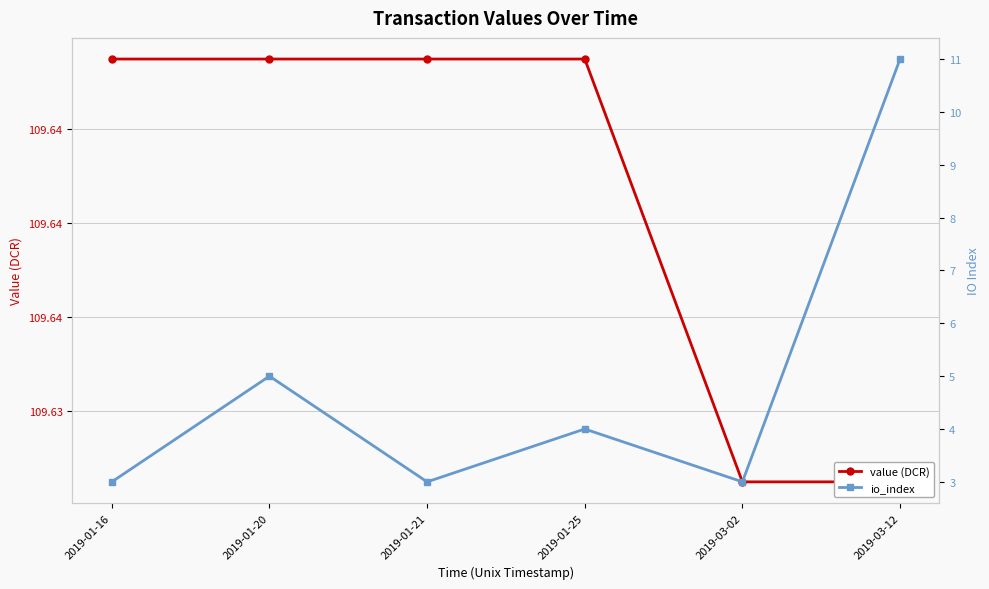

At 2019-01-20, list the series in order from smallest to largest.

io_index, value (DCR)